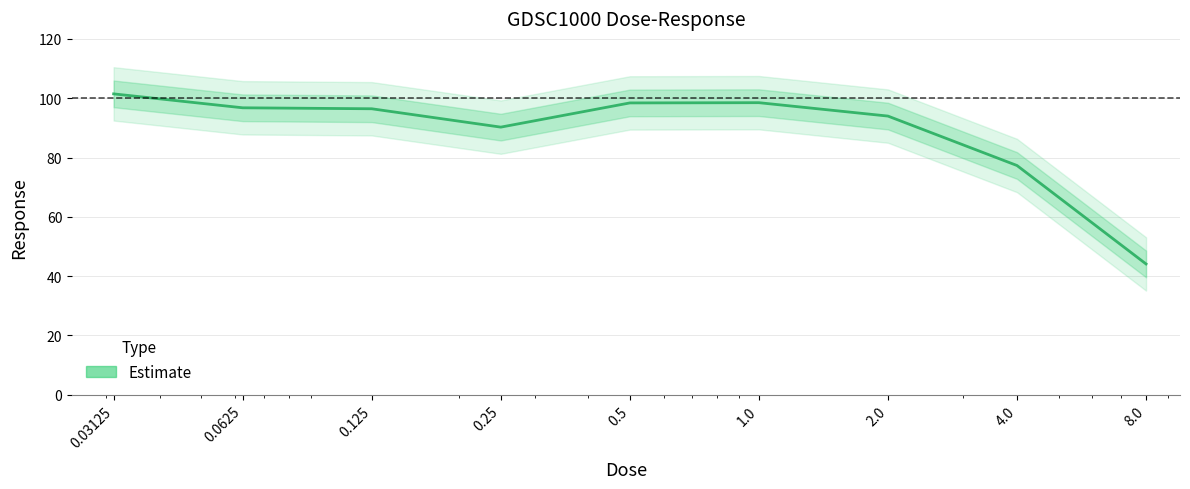

At which label does the data first exceed 96?

0.03125